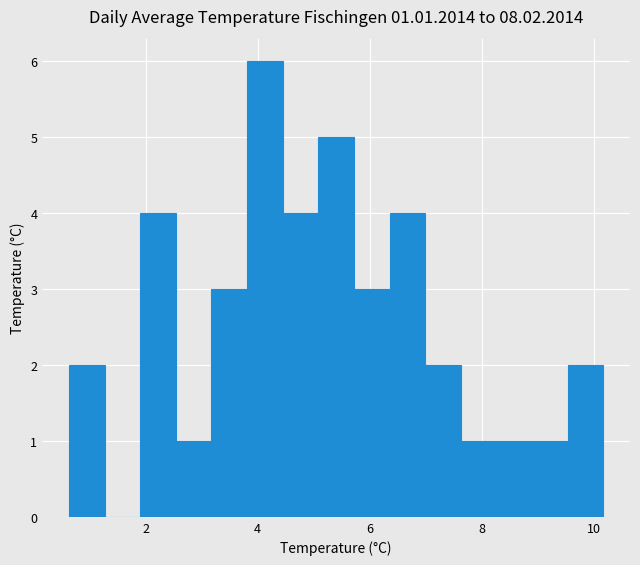

Read against the x-axis, roughly where is the centre of the tallest bar?

4.2